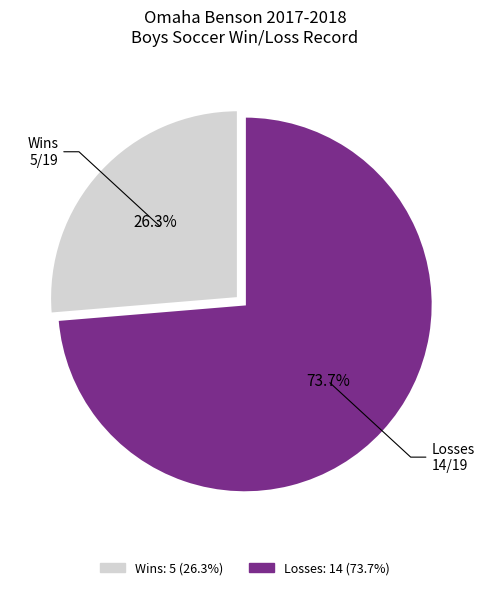

Does any single category account for the majority?

Yes